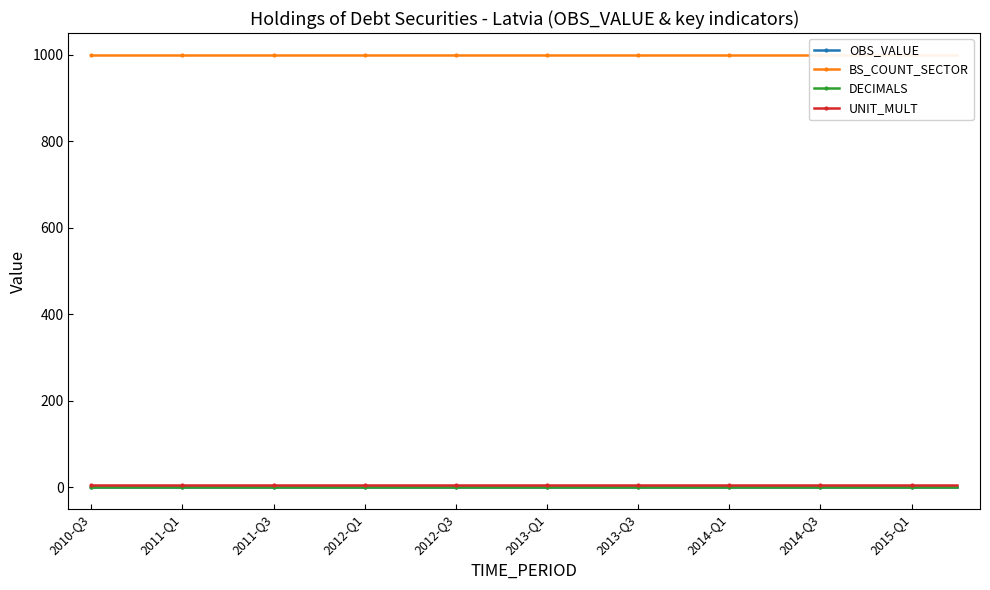

Count the number of data series in this chart.

4